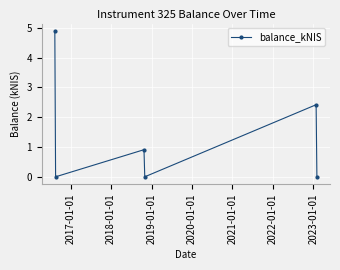

Reading left to right, transcribe all the data shown in this chart.

4.9	0.0	0.9	0.0	2.4	0.0